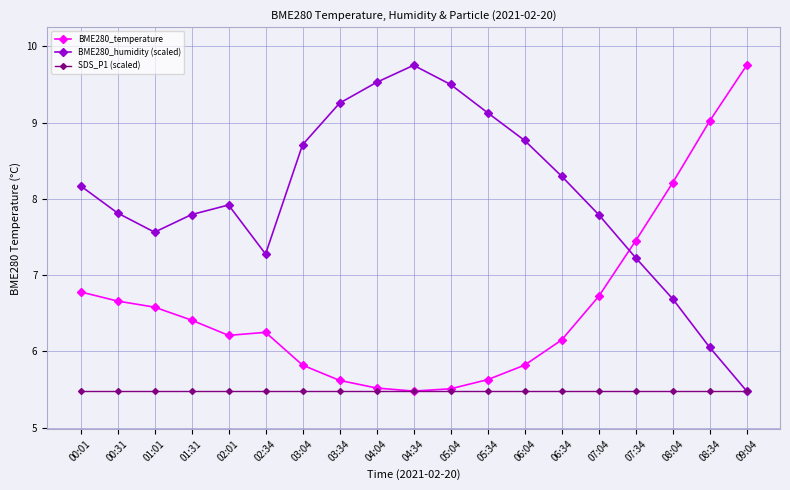

What is the label of the 7th point from the left?

03:04